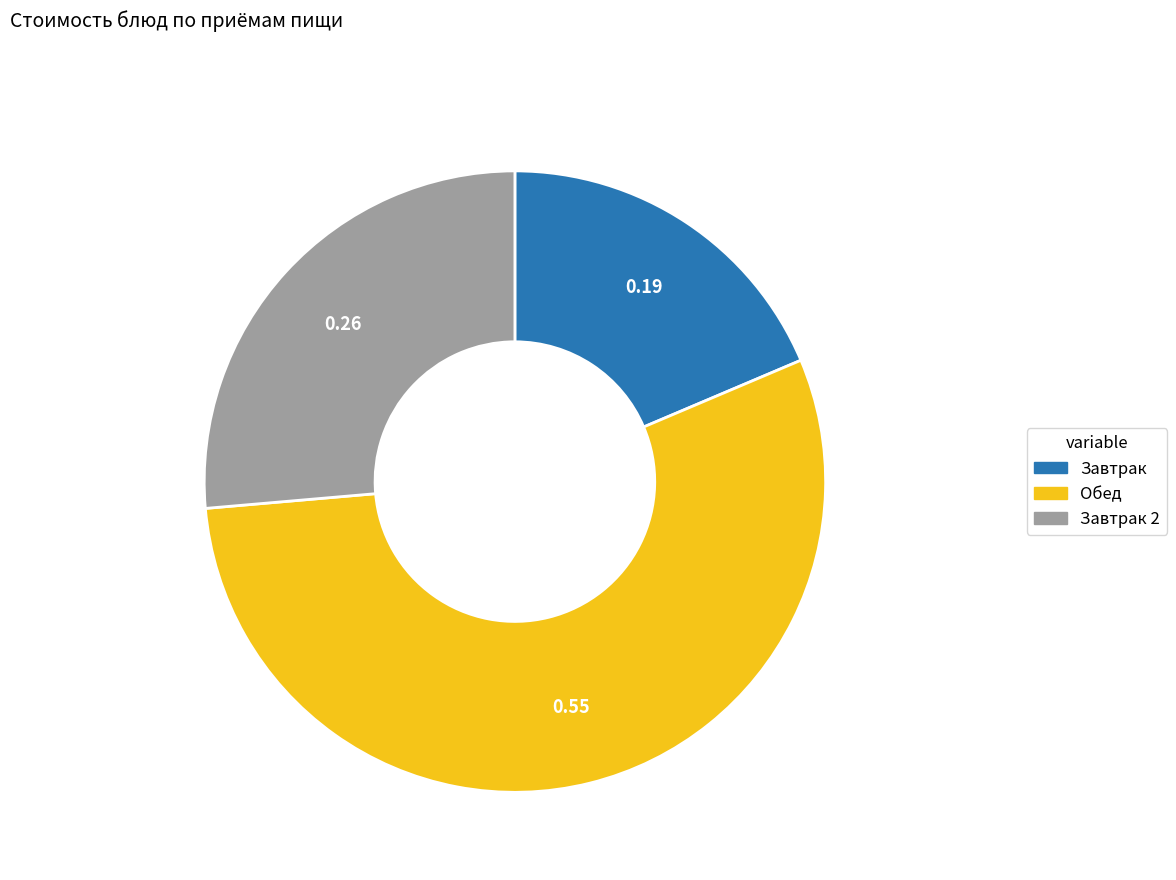

Count the number of slices in the pie.

3